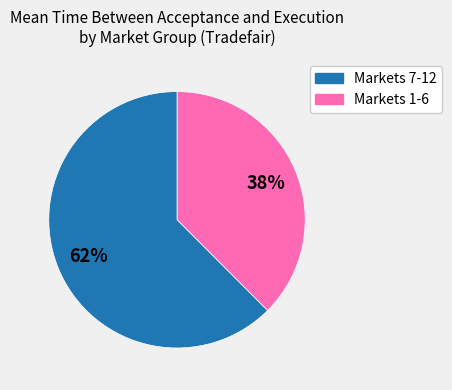

To the nearest percent, what is the average slice percentage?

50%